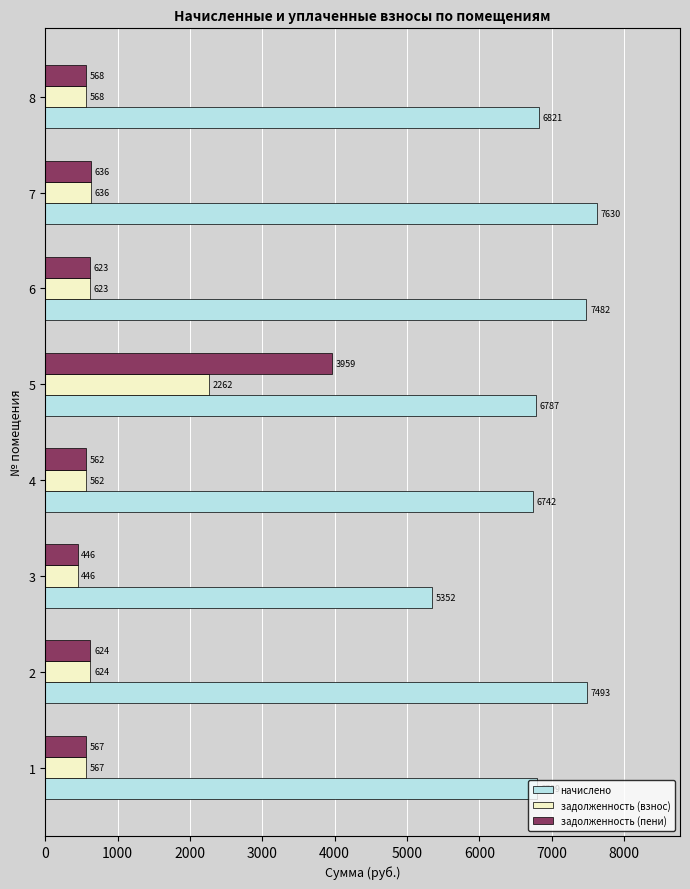

Which series has the largest range (max minus min)?

задолженность (пени)